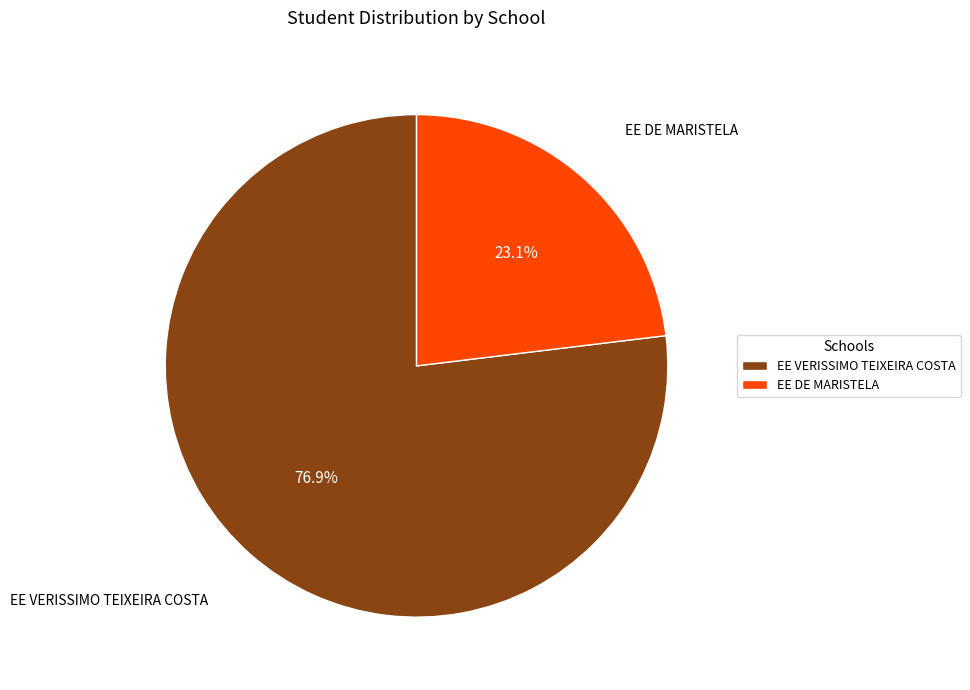

To the nearest percent, what percentage of the pie is EE VERISSIMO TEIXEIRA COSTA?

77%